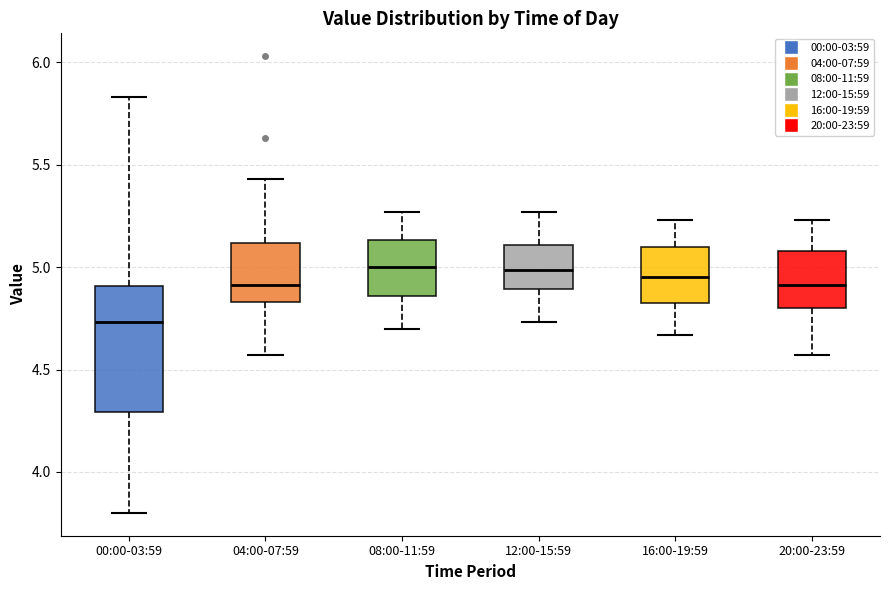

Comparing the boxes themselves (not the whiskers), which one is the tallest?

00:00-03:59